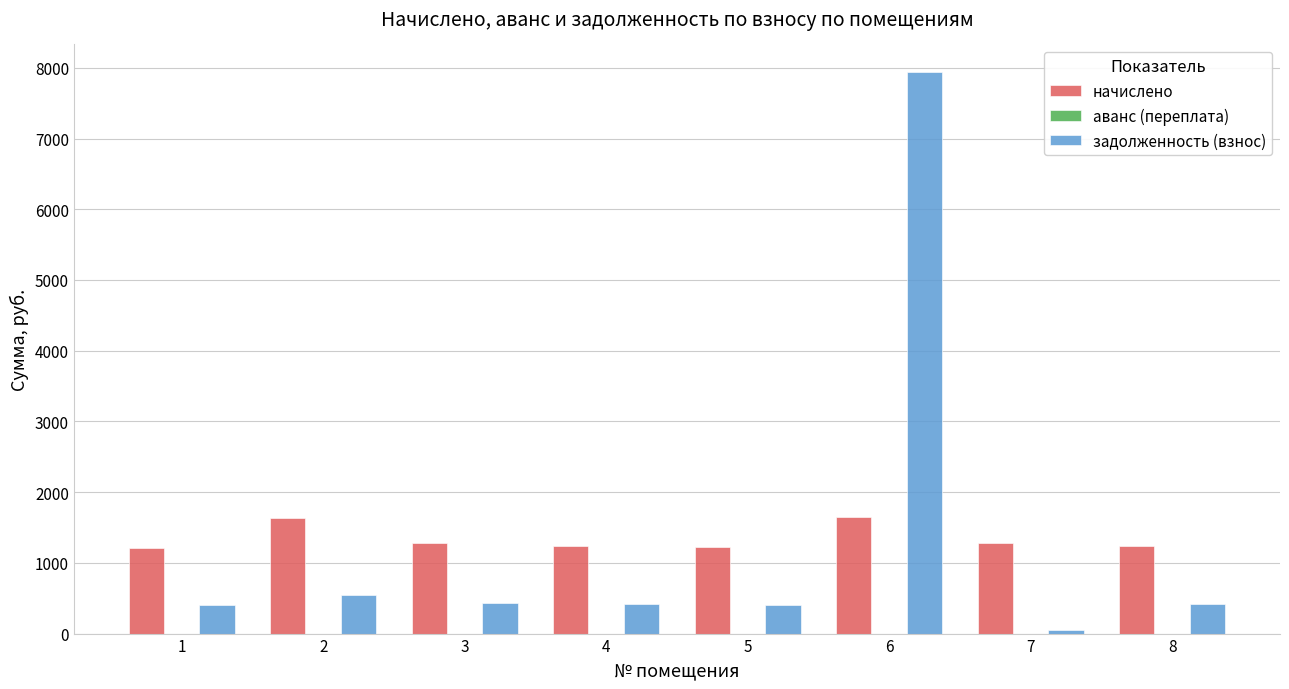

What is the average value of the начислено series?

1341.7